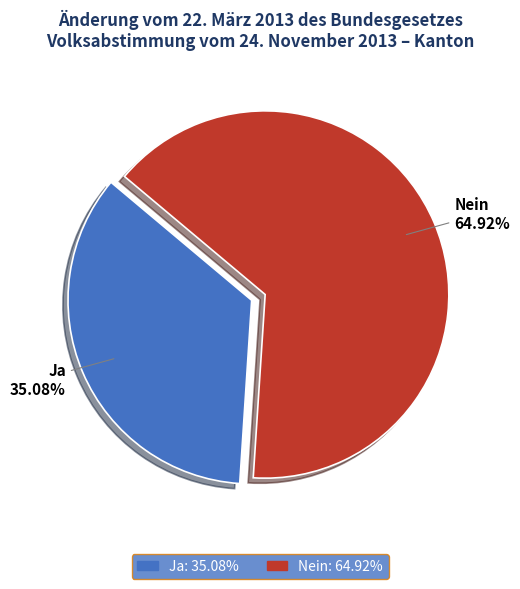

Does Ja account for over 50% of the chart?

No